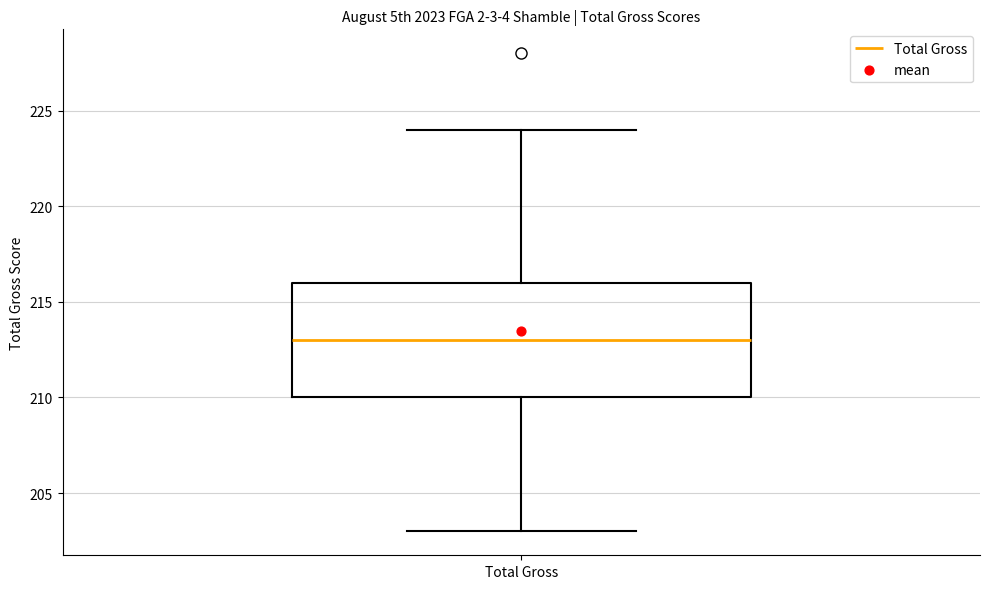

Where does the median line of the box for Total Gross sit on the y-axis? The values are not printed on the chart, so give them approximately, as read against the axis.

213